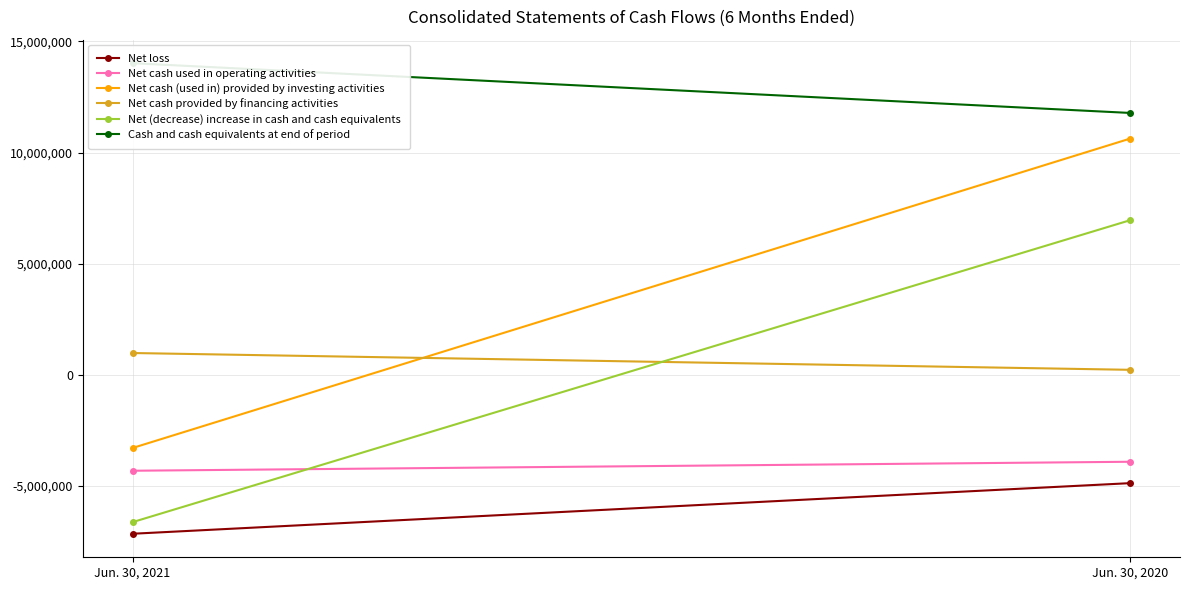

Is this an area chart (filled region under the line)?

No